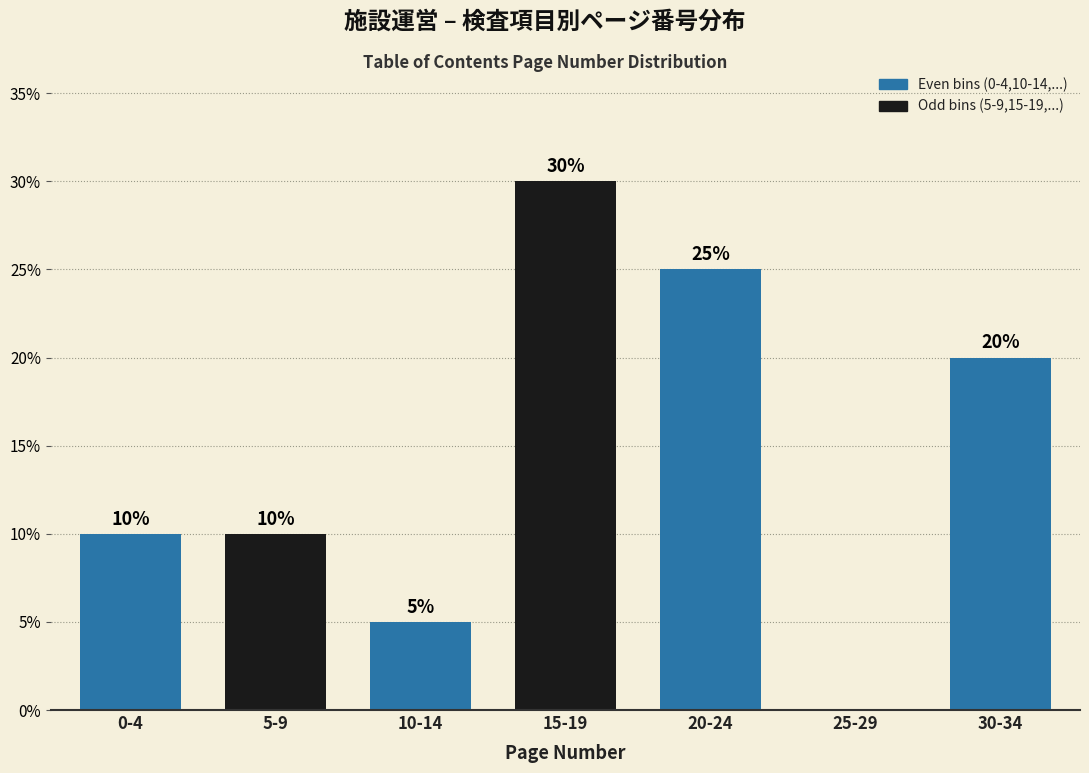

Reading left to right, transcribe all the data shown in this chart.

0-4=10	5-9=10	10-14=5	15-19=30	20-24=25	25-29=0	30-34=20